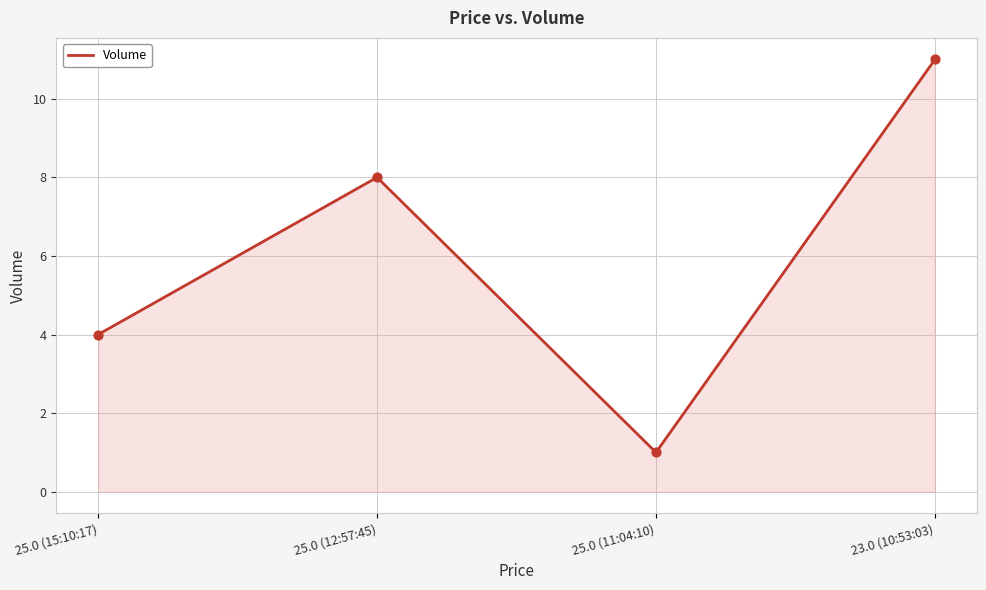

Between 25.0 (11:04:10) and 23.0 (10:53:03), which is larger?

23.0 (10:53:03)